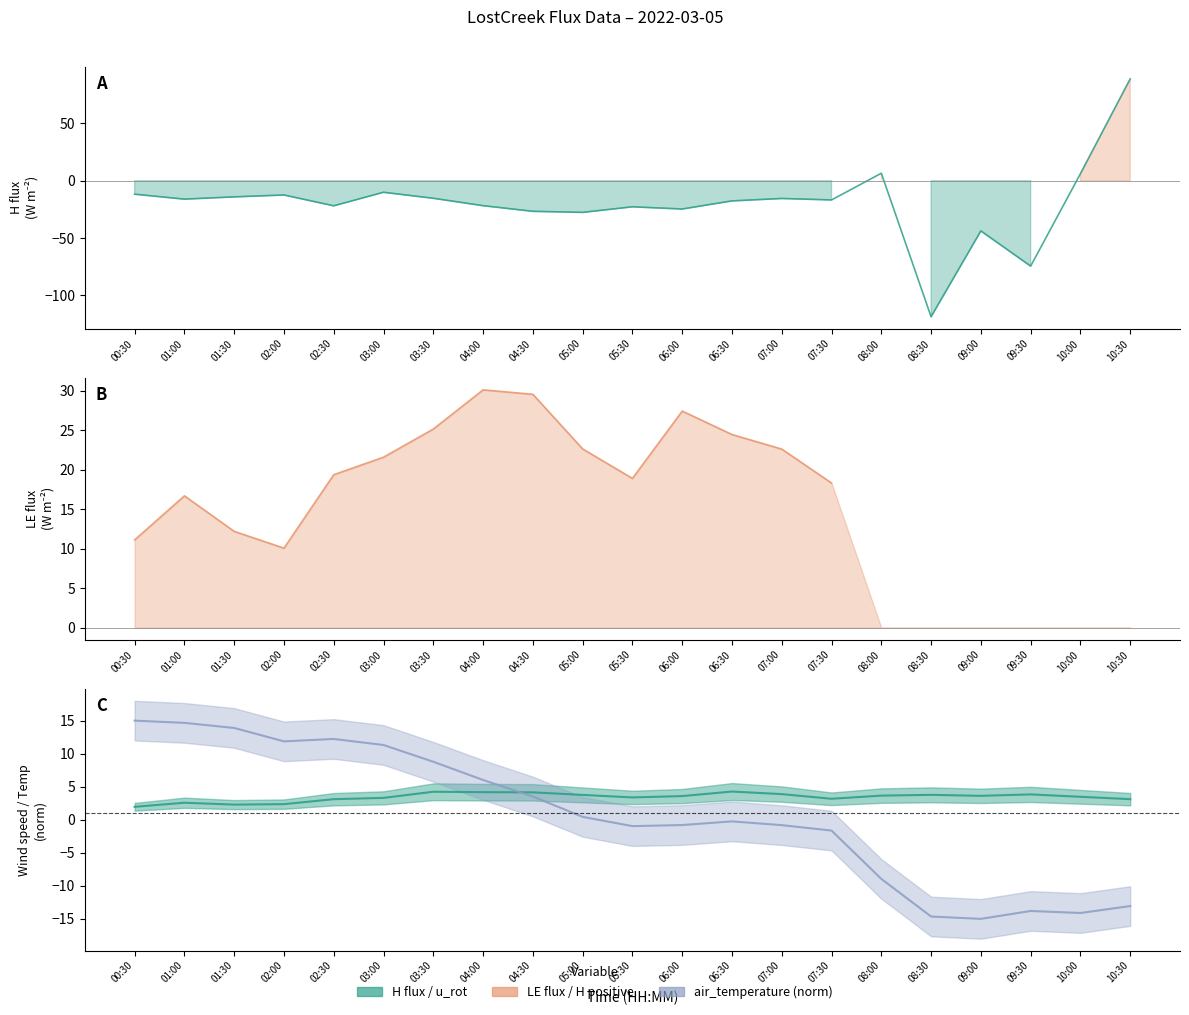

What is the minimum value shown in the chart?

-118.7